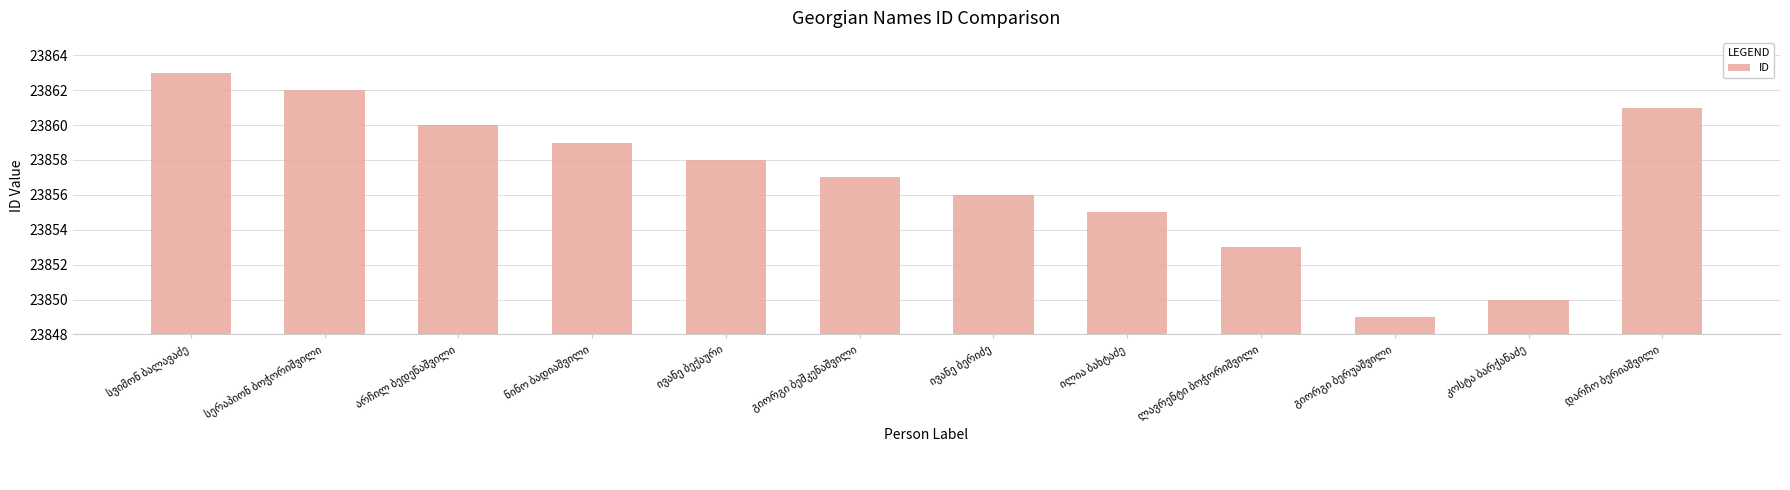

How many data points does each series have?

12